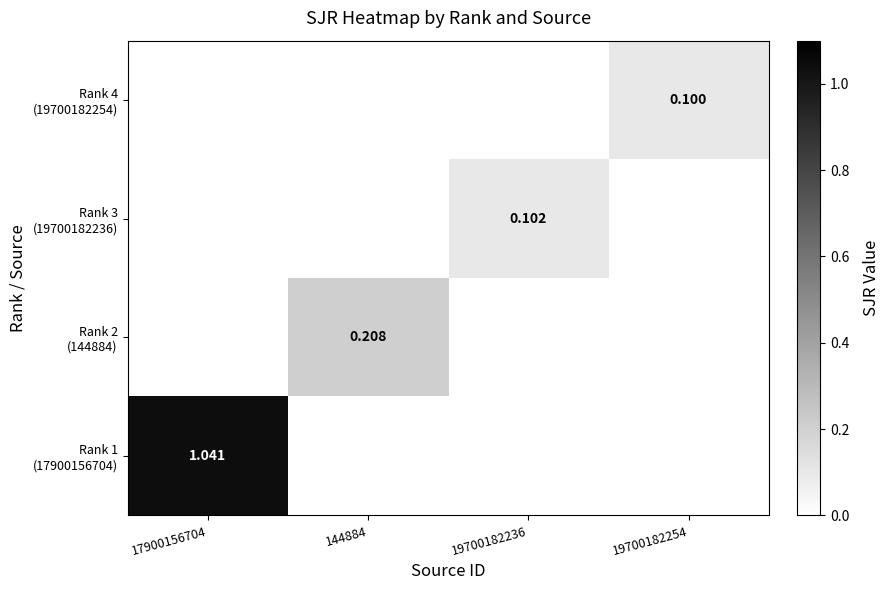

What is the total value across all series at 144884?

0.2